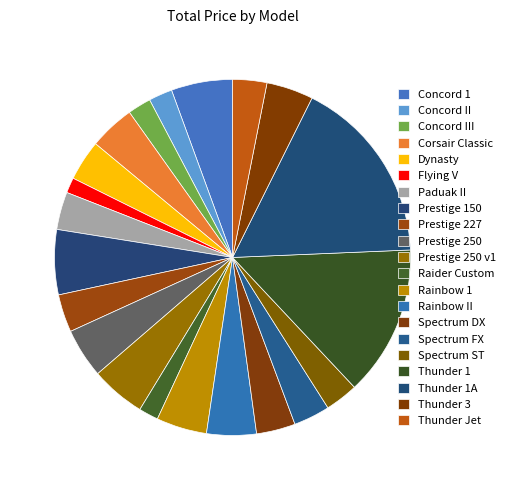

To the nearest percent, what percentage of the pie is Concord III?

2%